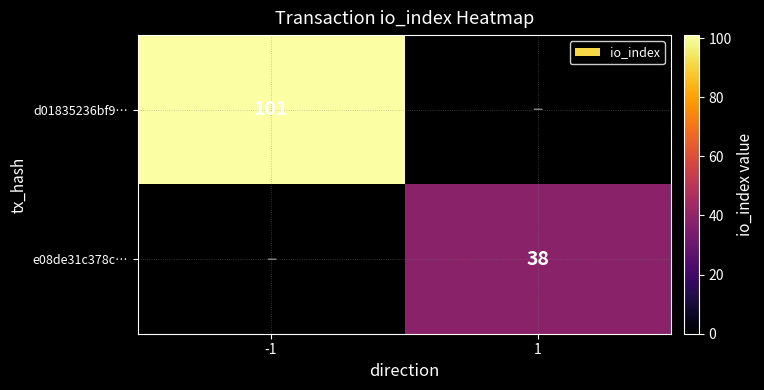

The value of d01835236bf9… at -1 is 70. True or false?

False